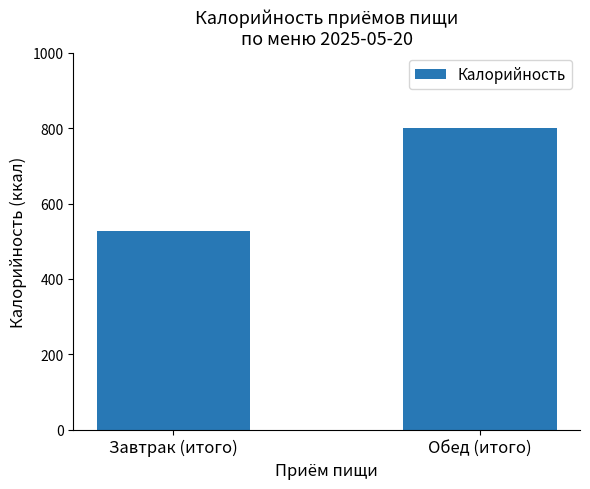

How many data points are less than 800?

1